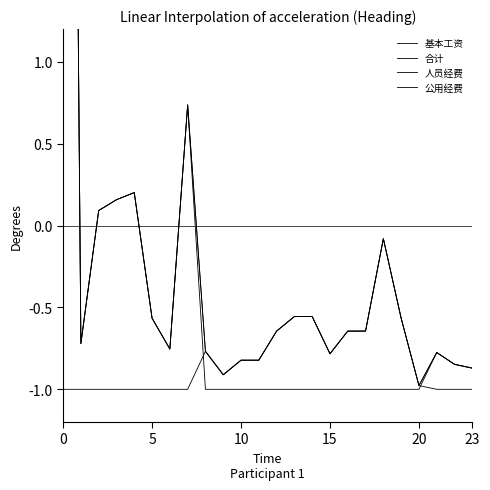

True or false: 人员经费 and 基本工资 intersect in this chart.

False